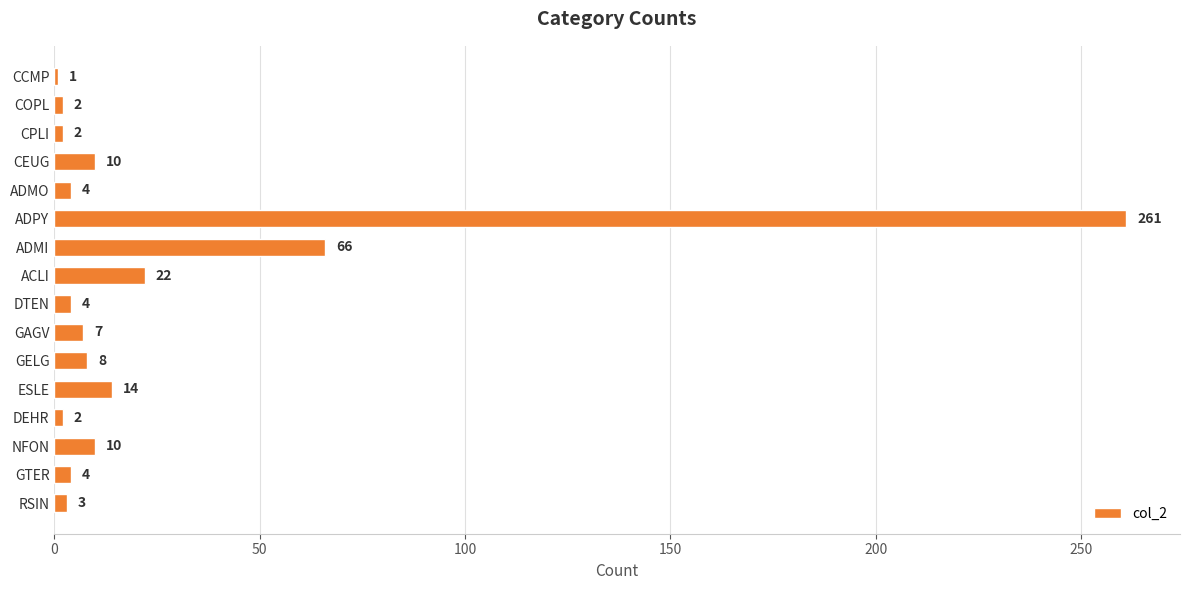

True or false: the data shows 14 at ESLE.

True